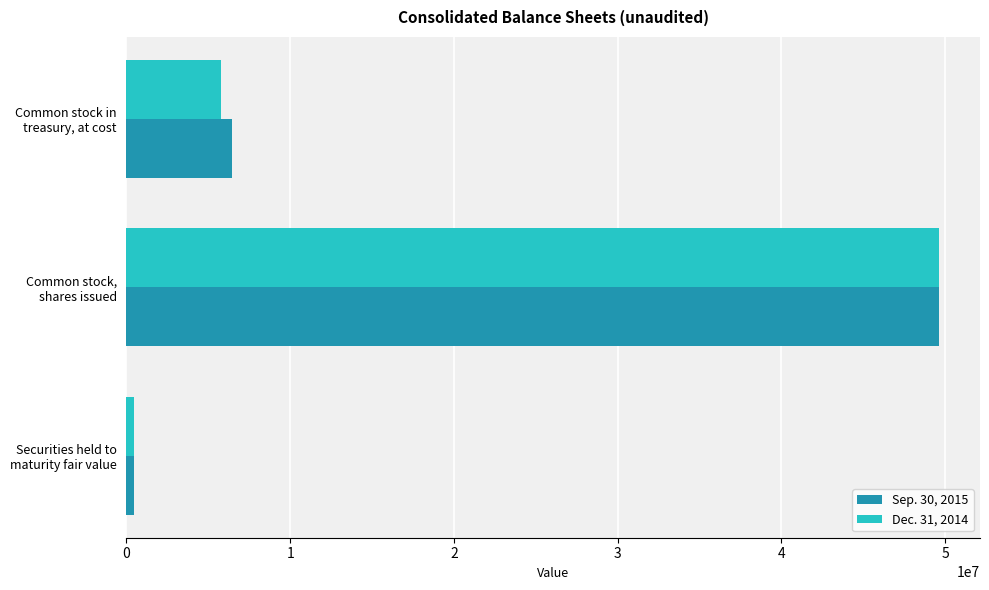

What are all the series names shown in the legend?

Sep. 30, 2015, Dec. 31, 2014